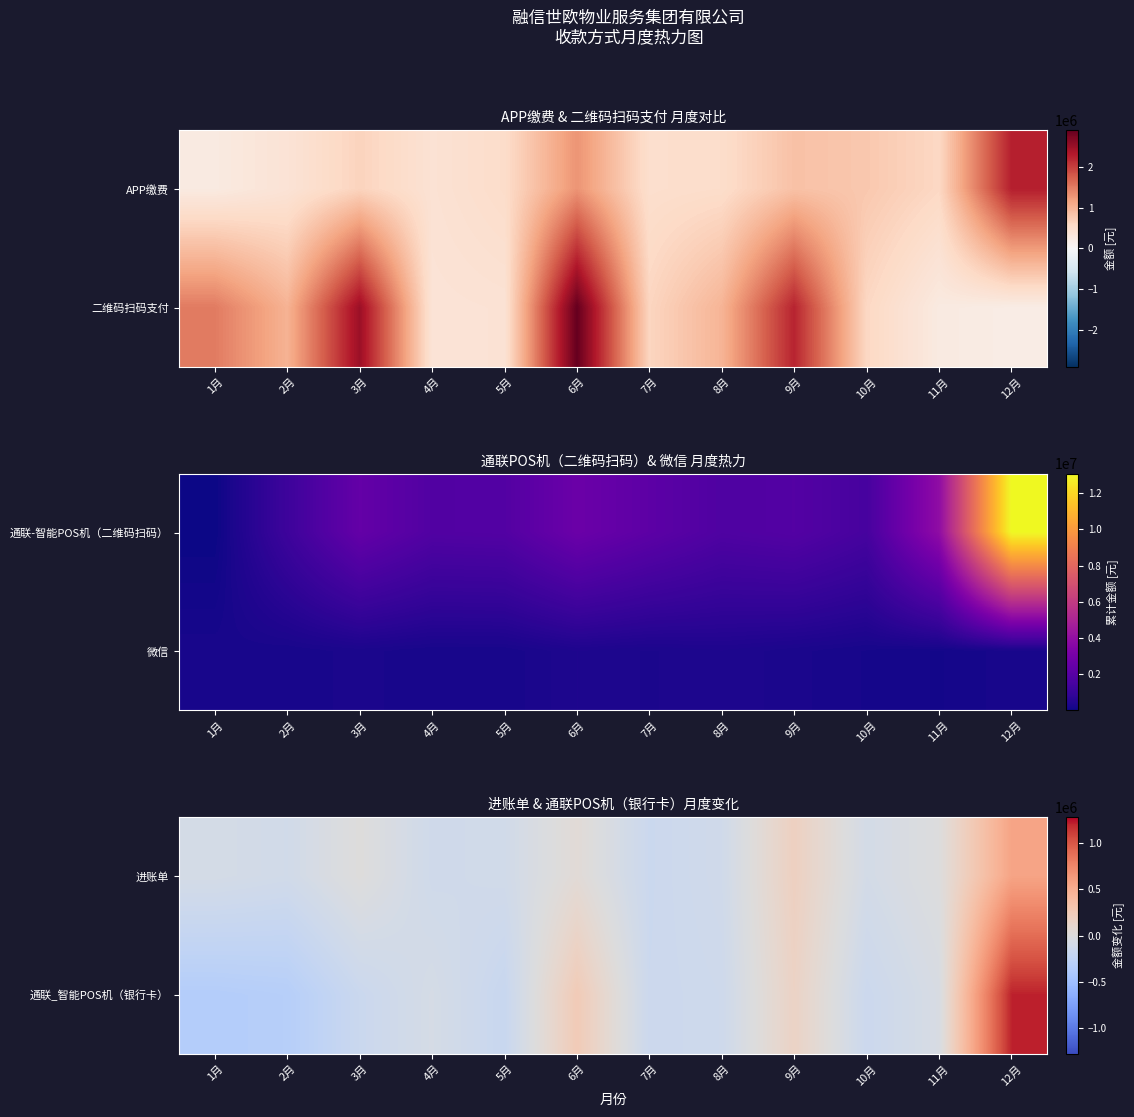

At which category is the sum across all series the highest?

12月